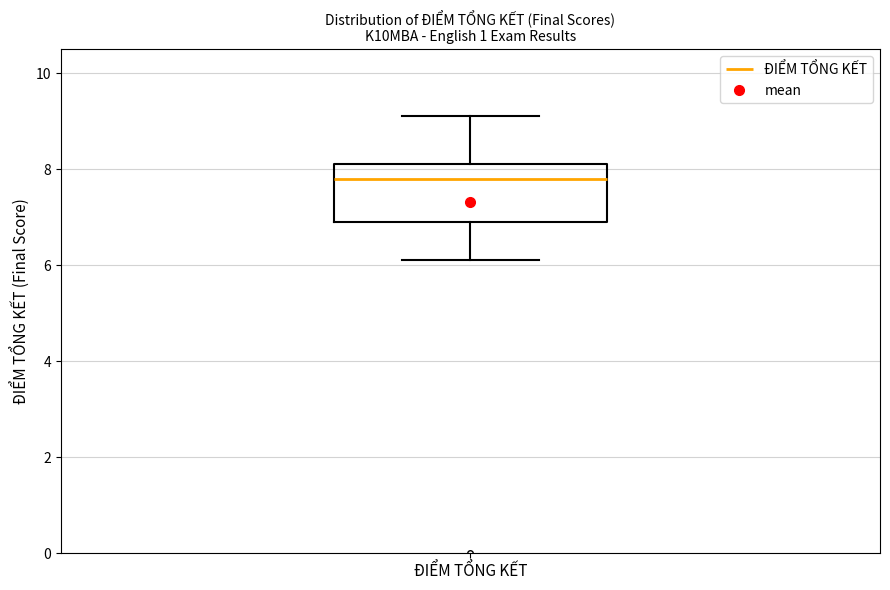

Transcribe this box plot: give where the median line is, the range the box spans, and where the two whiskers end, as read against the y-axis. The values are not printed on the chart, so give them approximately, as read against the axis.

median 7.8, box 7.0 to 8.2, whiskers 6.2 to 9.2